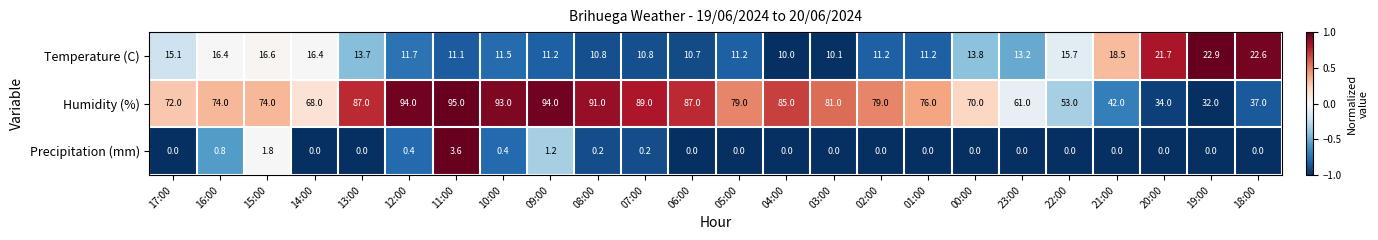

Which series has the widest spread of values?

Humidity (%)